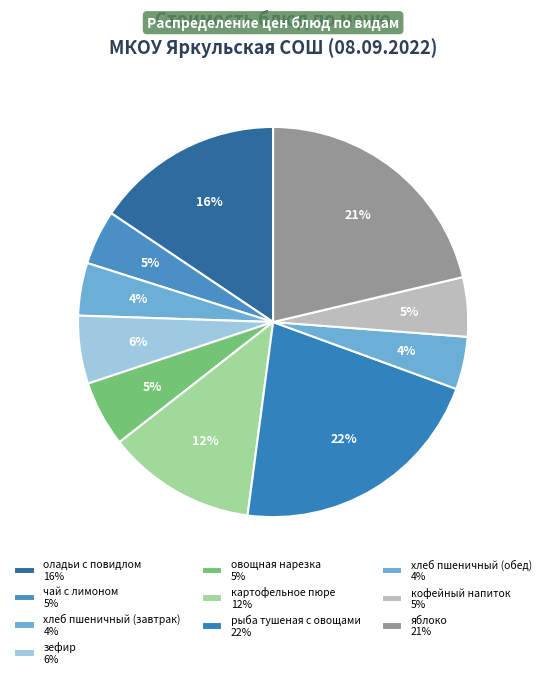

Approximately how many times larger is the value at яблоко compared to чай с лимоном?

4.7